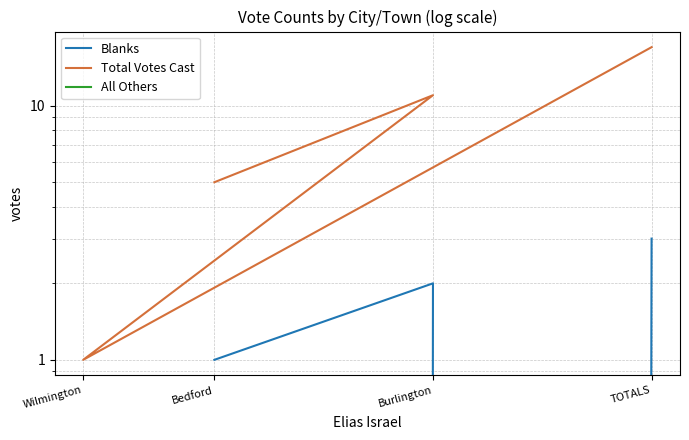

How many data points does each series have?

4